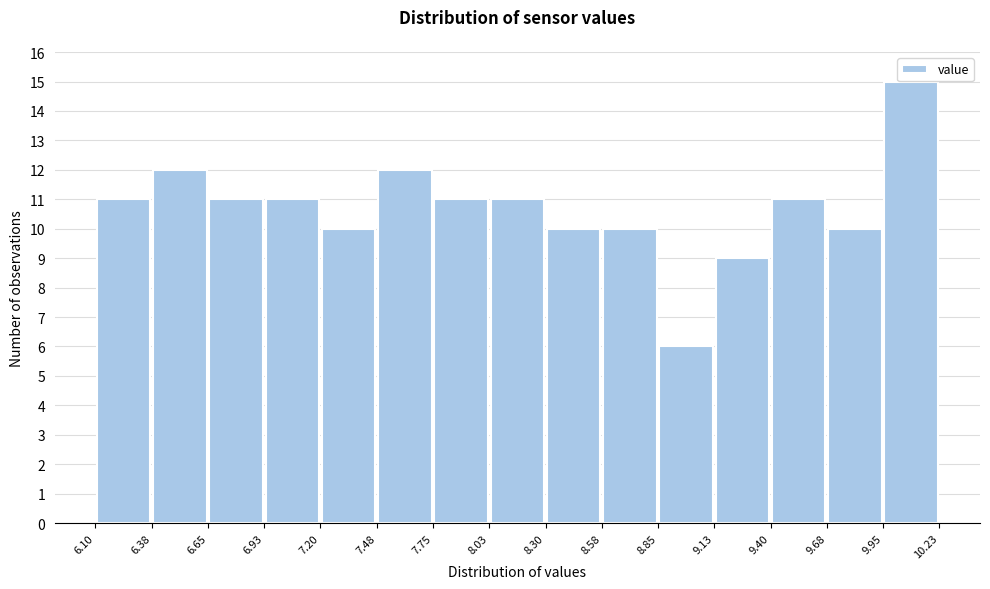

Reading left to right, transcribe this chart: for each bar, give the range it covers on the x-axis and its height. The values are not printed on the chart, so give them approximately, as read against the axis.

6.10 to 6.38: 11
6.38 to 6.65: 12
6.65 to 6.93: 11
6.93 to 7.20: 11
7.20 to 7.48: 10
7.48 to 7.75: 12
7.75 to 8.03: 11
8.03 to 8.30: 11
8.30 to 8.58: 10
8.58 to 8.85: 10
8.85 to 9.13: 6
9.13 to 9.40: 9
9.40 to 9.68: 11
9.68 to 9.95: 10
9.95 to 10.23: 15